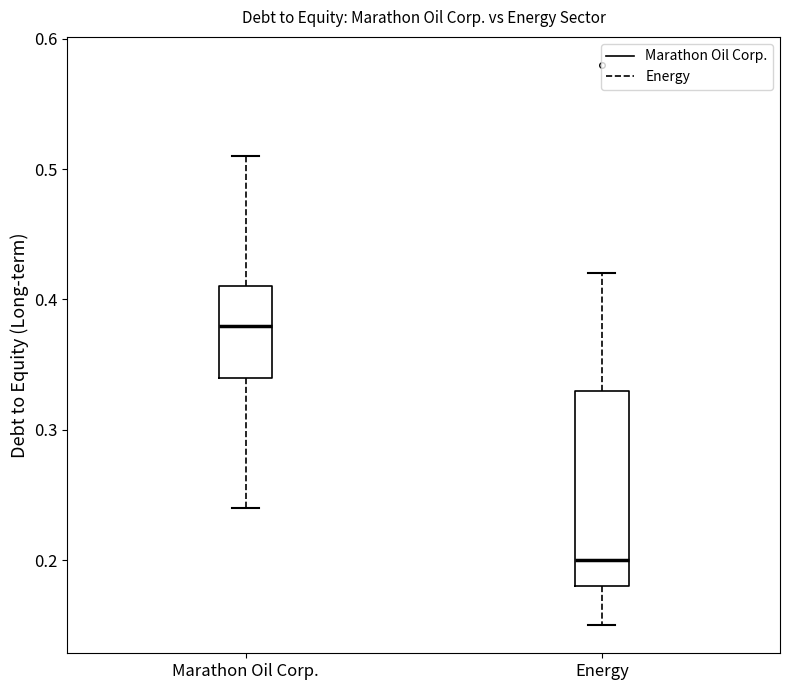

Reading left to right, transcribe this box plot: for each box, give where its median line is, the range the box spans, and where its two whiskers end, as read against the y-axis. The values are not printed on the chart, so give them approximately, as read against the axis.

Marathon Oil Corp.: median 0.38, box 0.34 to 0.41, whiskers 0.24 to 0.51
Energy: median 0.20, box 0.18 to 0.33, whiskers 0.15 to 0.42